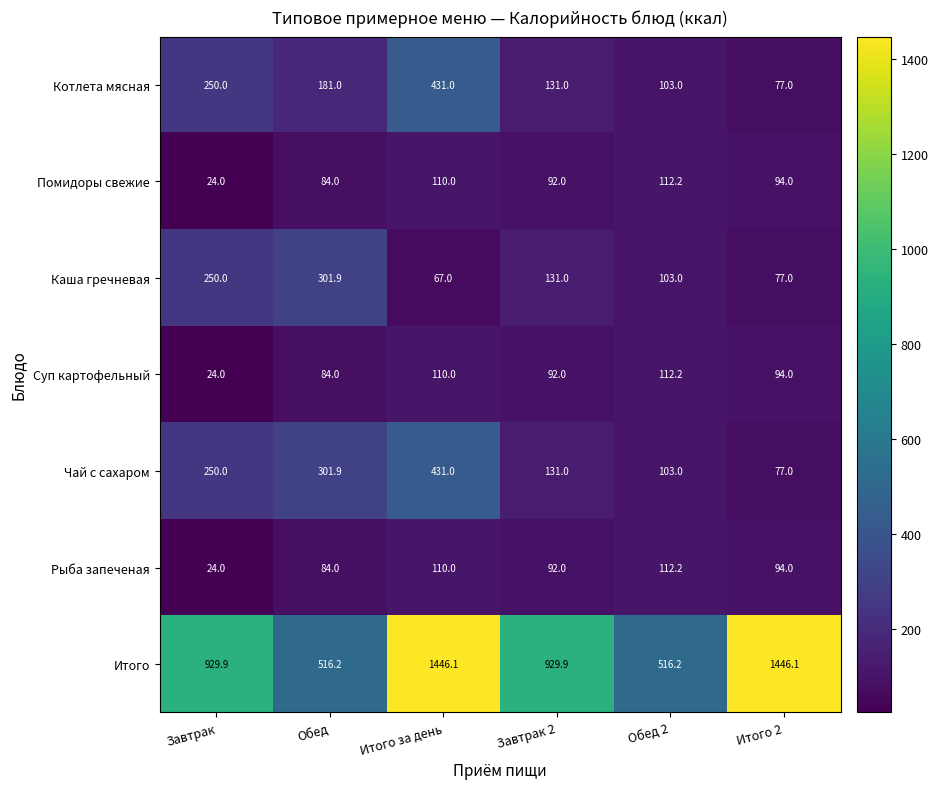

What is the difference between the maximum and minimum values in the Рыба запеченая series?

88.2